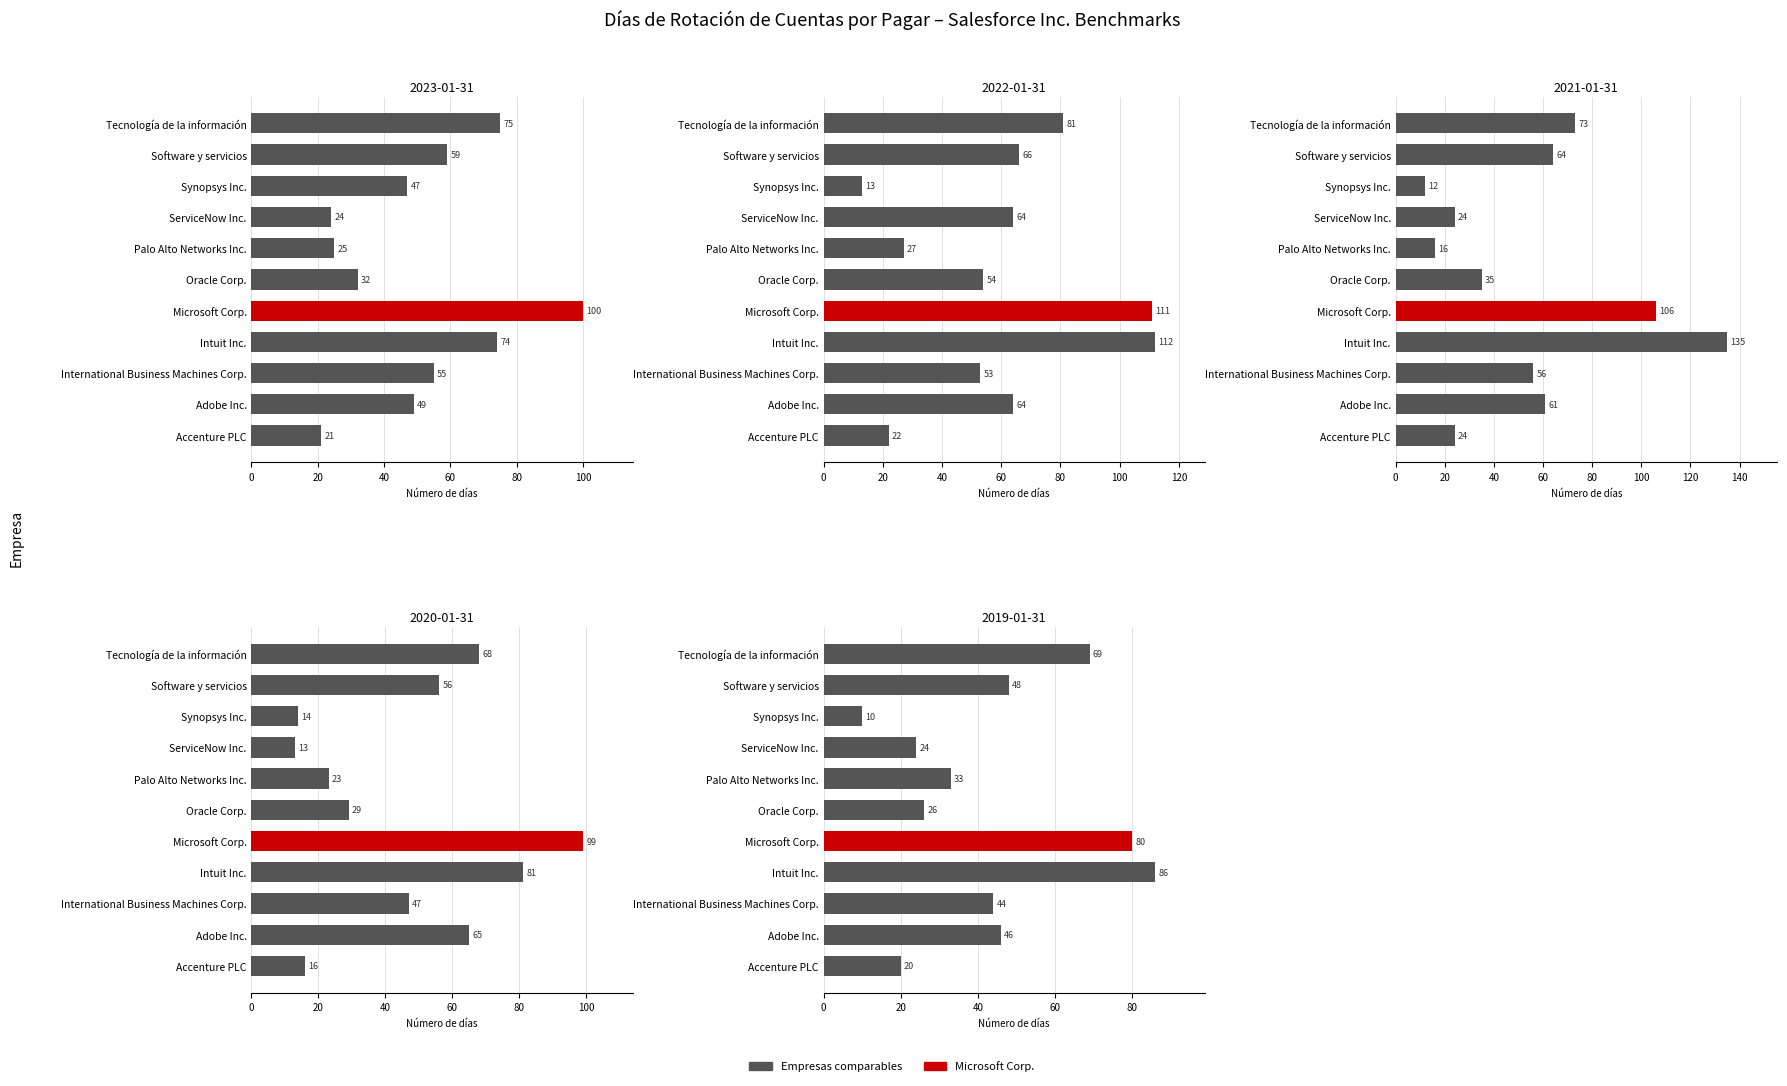

What is the difference between the maximum and minimum values in the 2019-01-31 series?

76